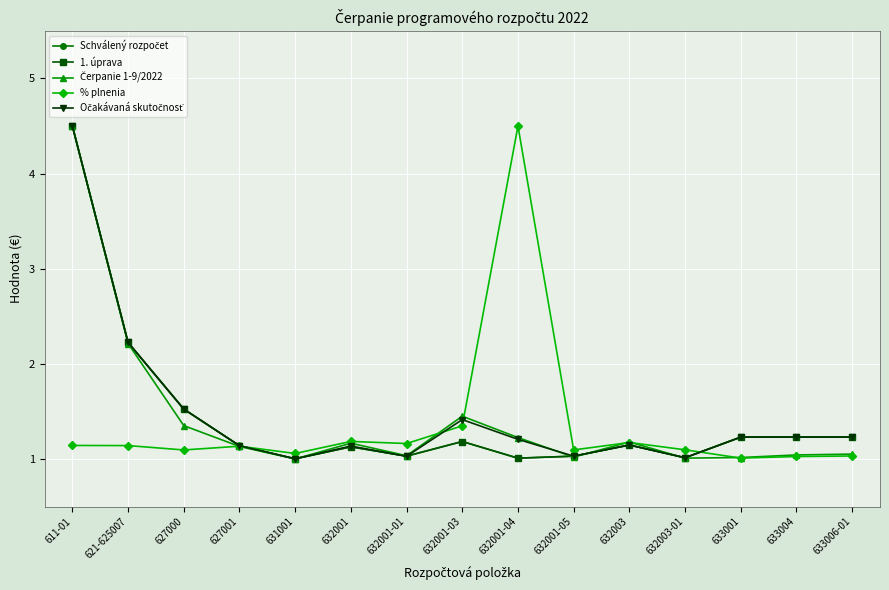

Does the chart have visible grid lines?

Yes